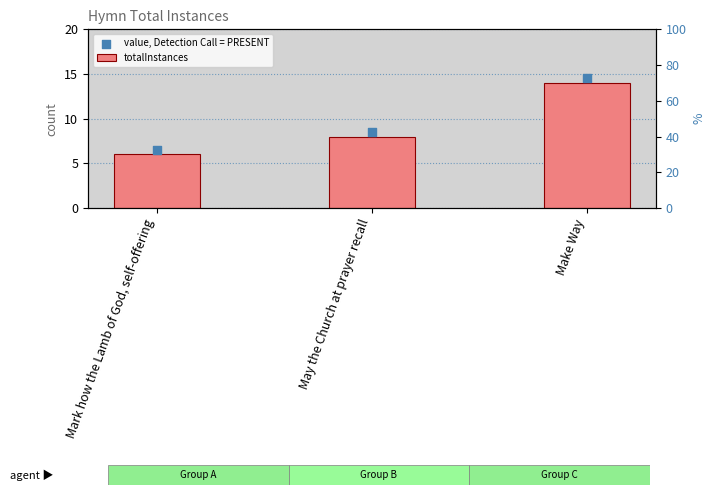

At how many categories does at least one series exceed 10?

1